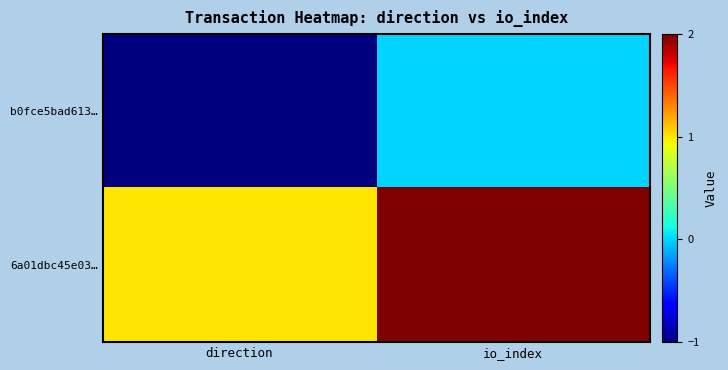

What is the spread (max minus min) of values at direction?

2